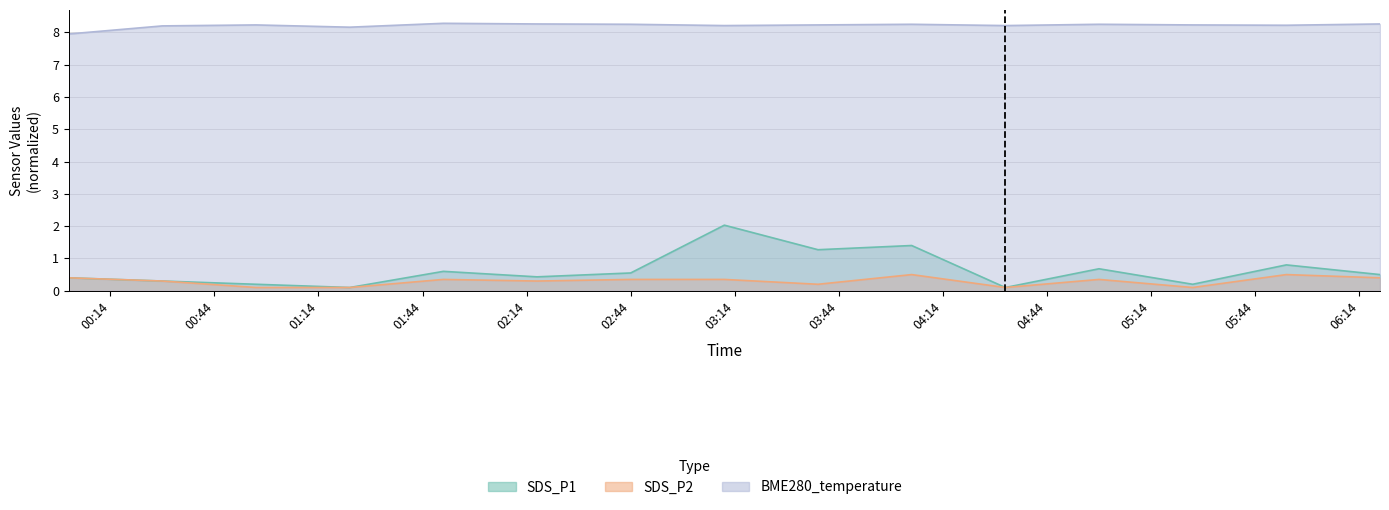

What is the difference between the BME280_temperature values at 2023/10/16 01:23 and 2023/10/16 04:32?

0.1